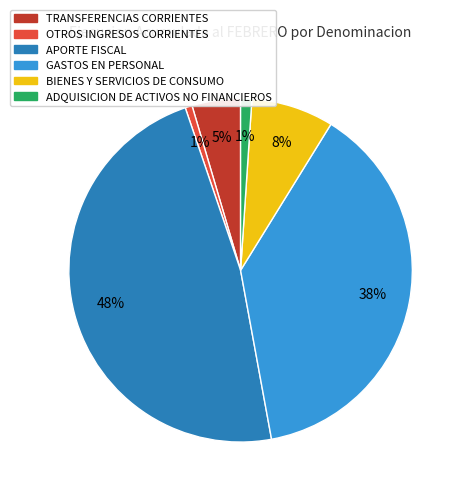

Count the number of slices in the pie.

6